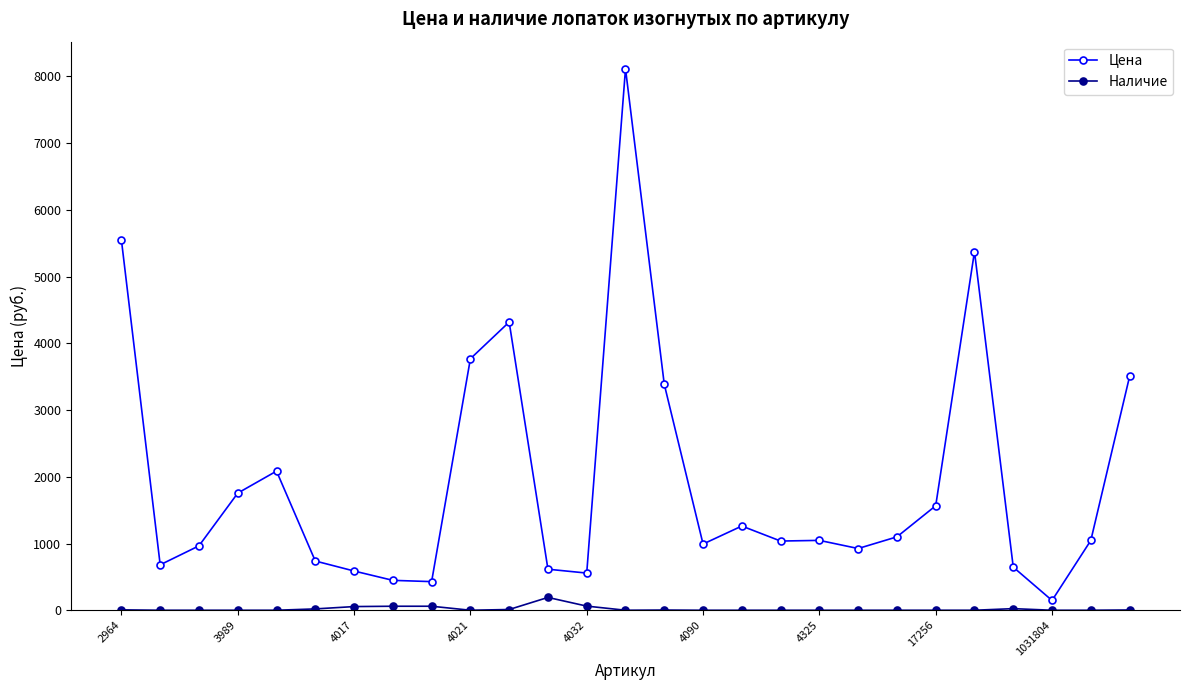

List the series in order of their overall mean, lowest first.

Наличие, Цена